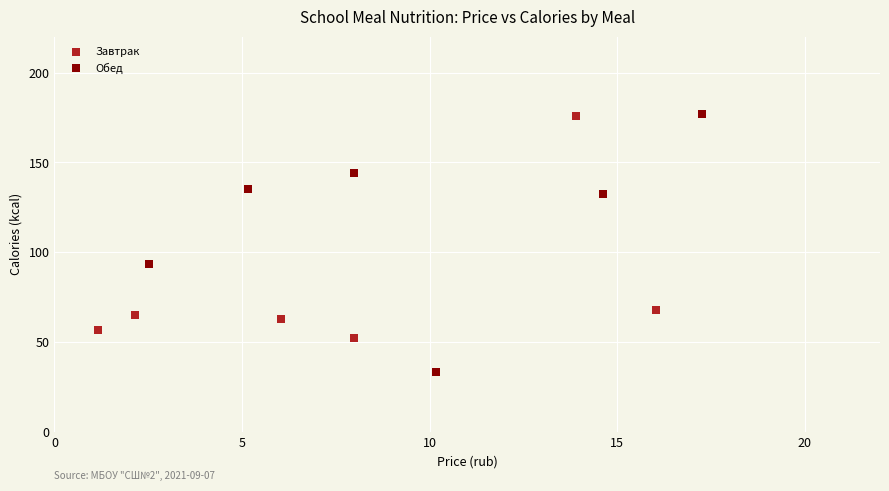

Which series has the largest Y range (max minus min)?

Обед